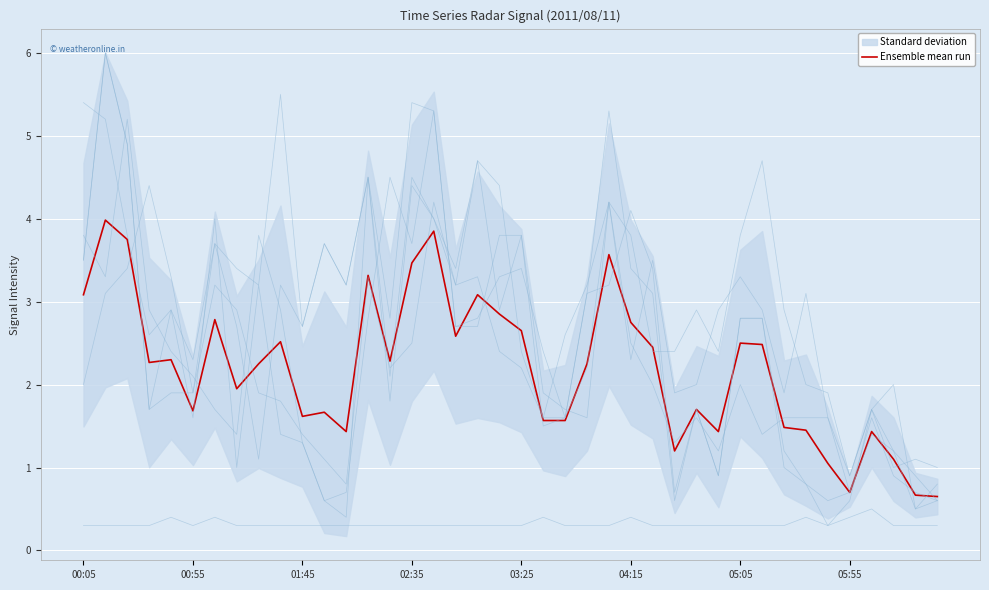

Count the number of values greater than 2.

22